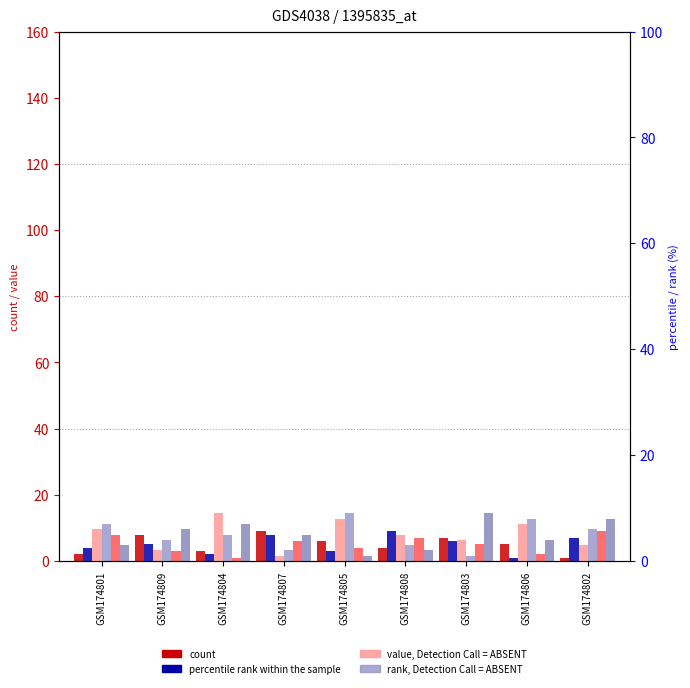

What is the approximate value of rank, Detection Call = ABSENT at GSM174808?

3